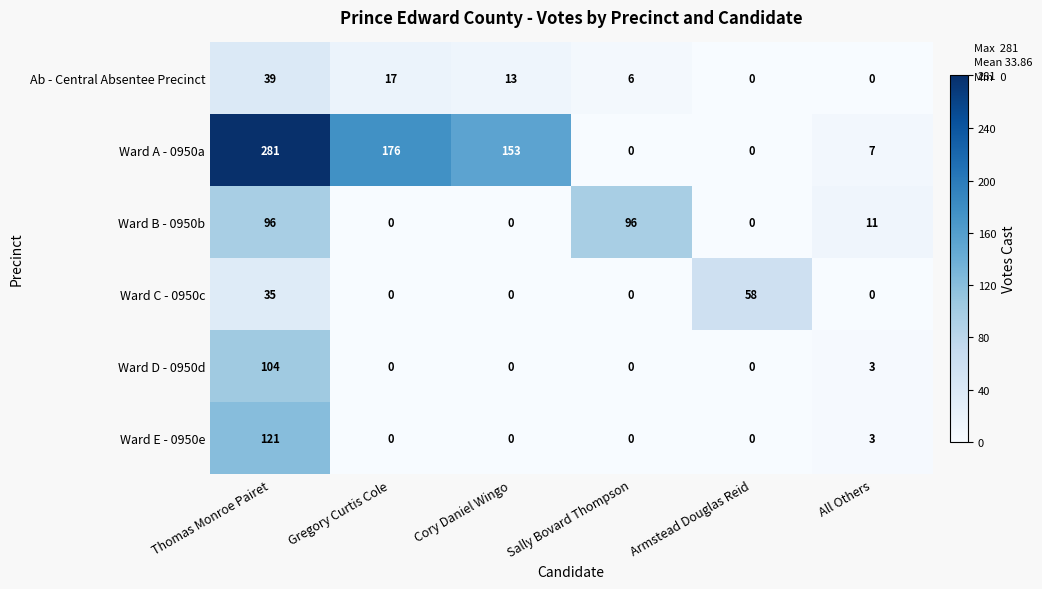

True or false: Ab - Central Absentee Precinct has a value of 0 at Armstead Douglas Reid.

True